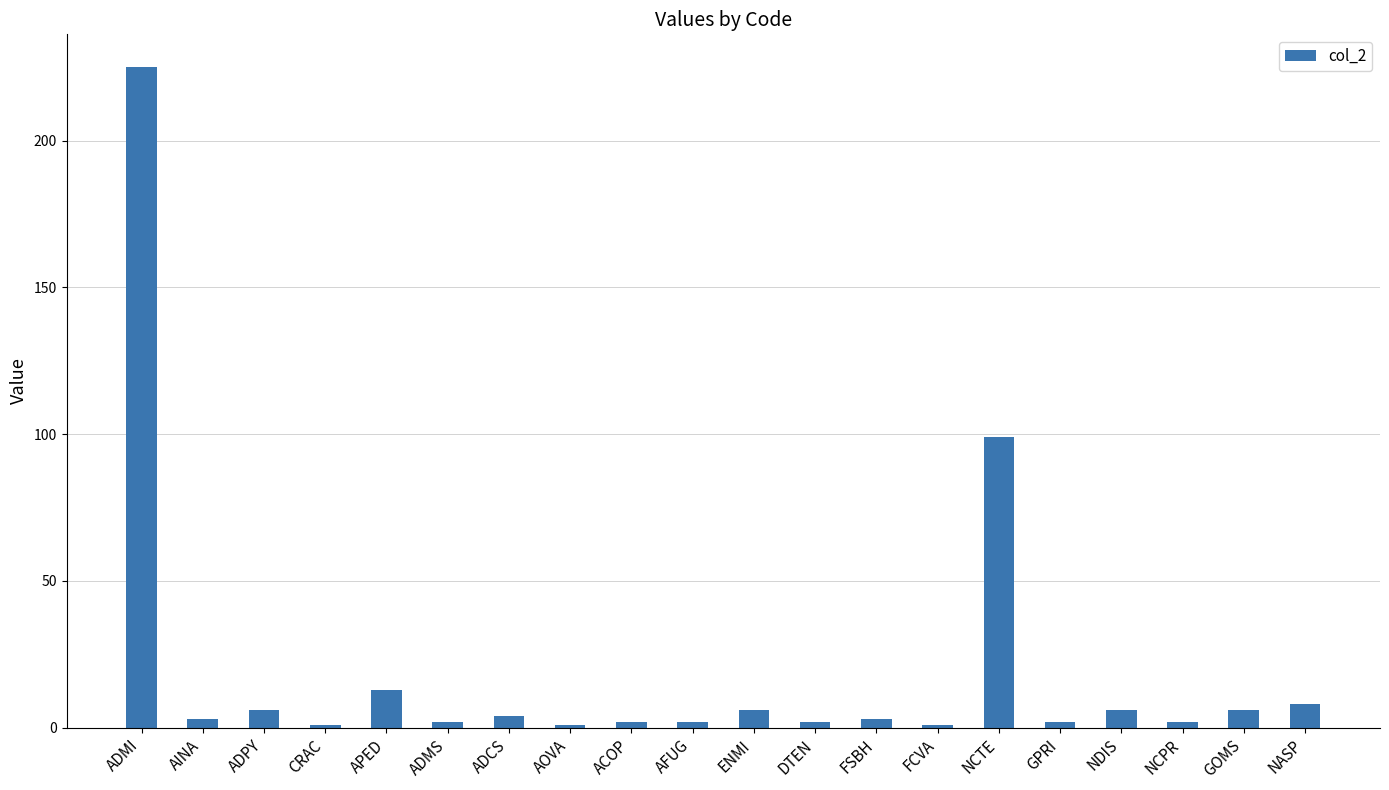

Count the number of categories in the chart.

20